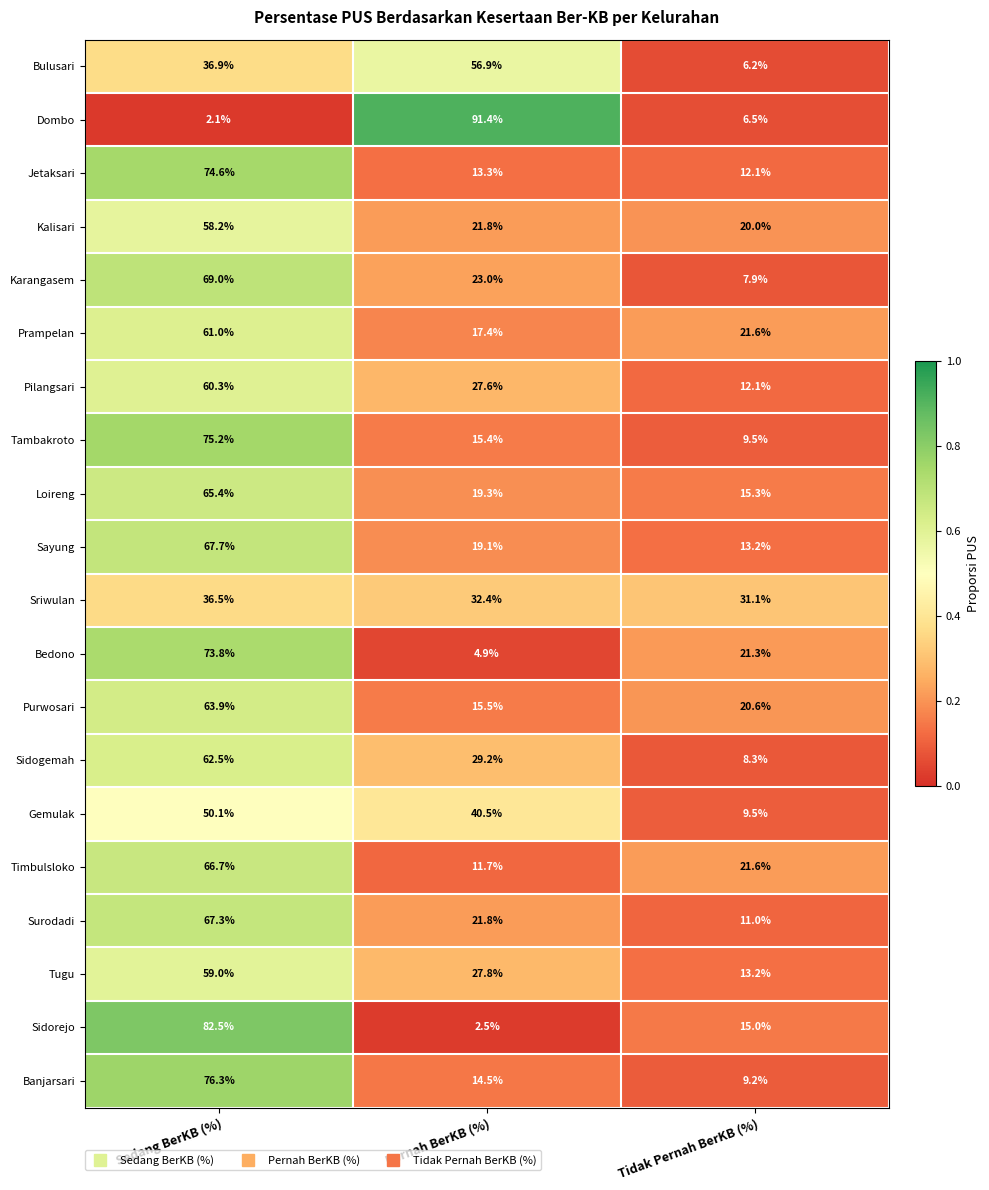

Rank the categories by Bedono value from lowest to highest.

Pernah BerKB (%), Tidak Pernah BerKB (%), Sedang BerKB (%)